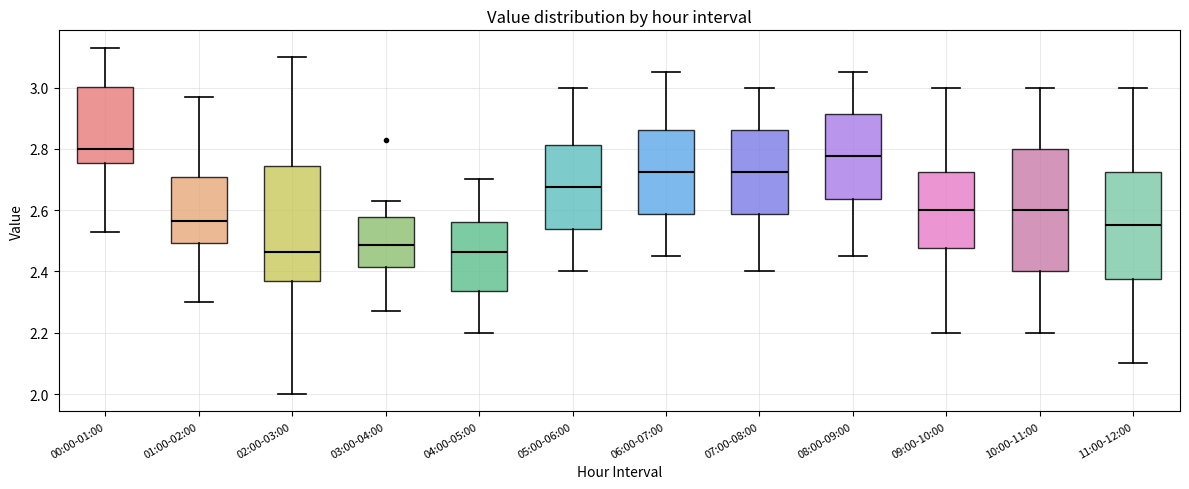

Where does the upper whisker of the box for 06:00-07:00 end on the y-axis? The values are not printed on the chart, so give them approximately, as read against the axis.

3.06